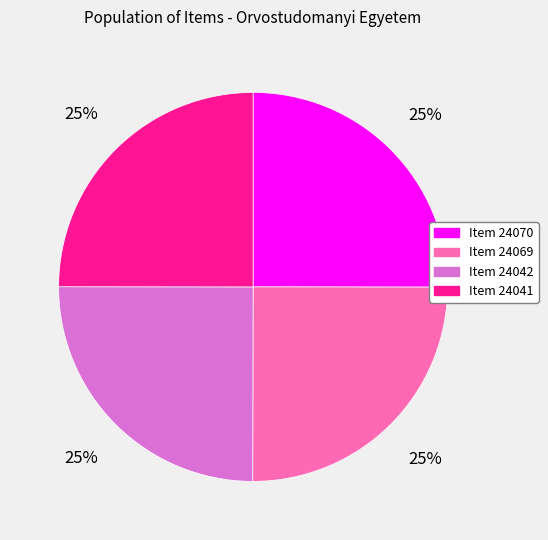

Approximately how many times larger is the value at Item 24042 compared to Item 24041?

1.0